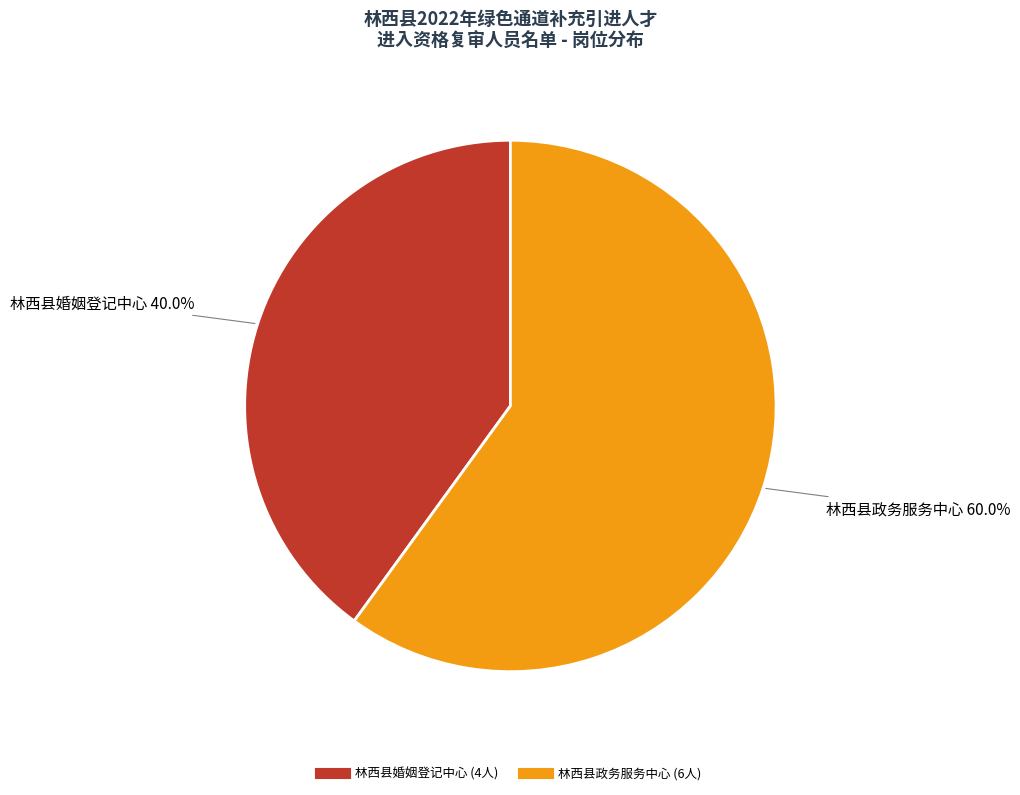

What percentage is the 林西县政务服务中心 slice, to the nearest percent?

60%